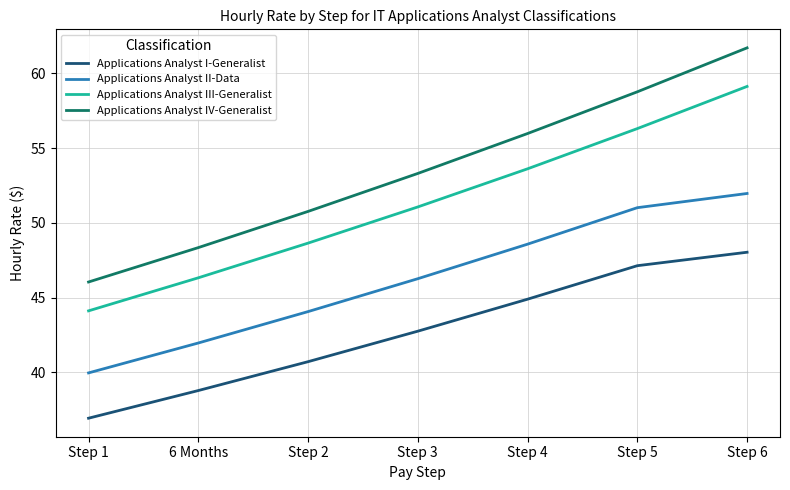

True or false: Applications Analyst I-Generalist has more than 2 interior local peaks.

False